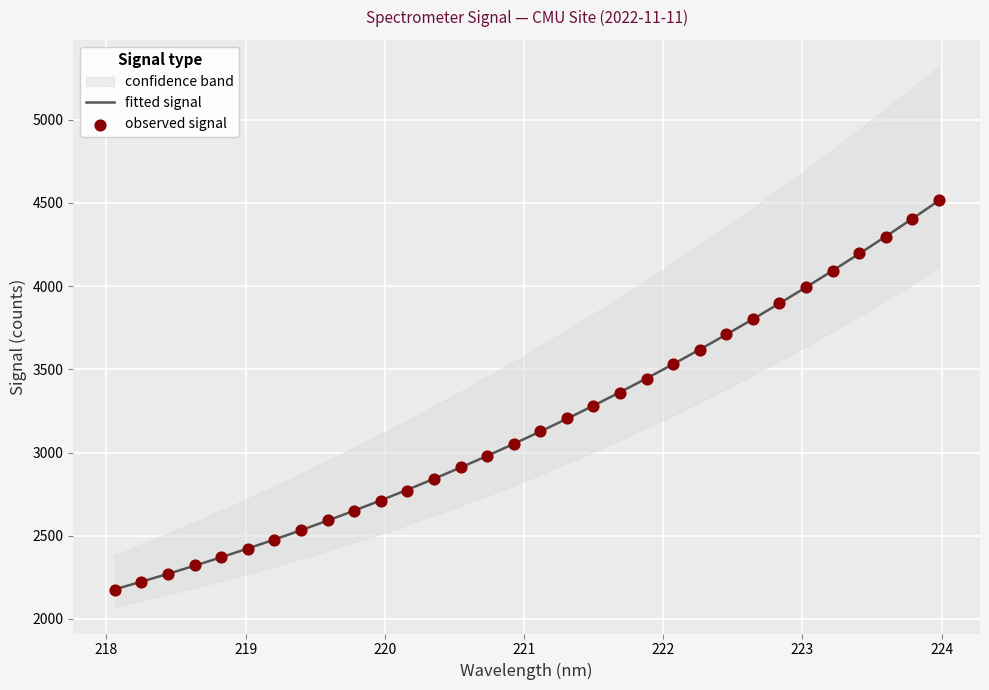

At how many categories does at least one series exceed 3204?

15